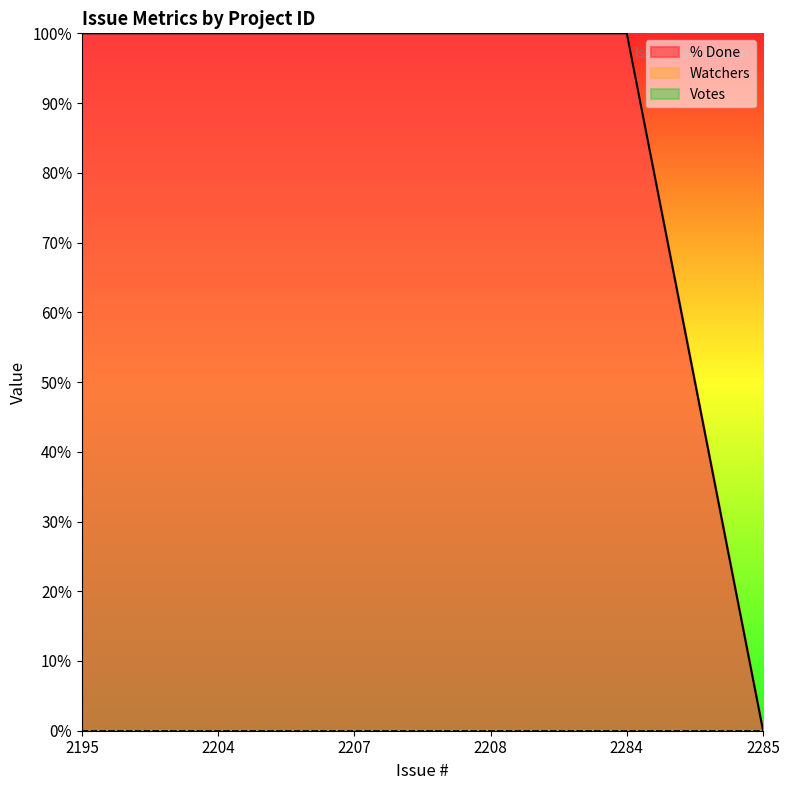

At how many categories does at least one series exceed 34?

5